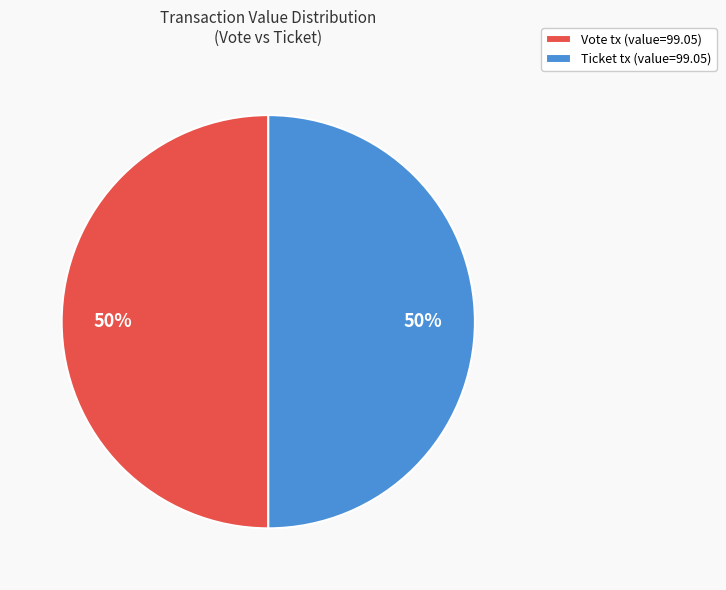

To the nearest percent, what is the average slice percentage?

50%